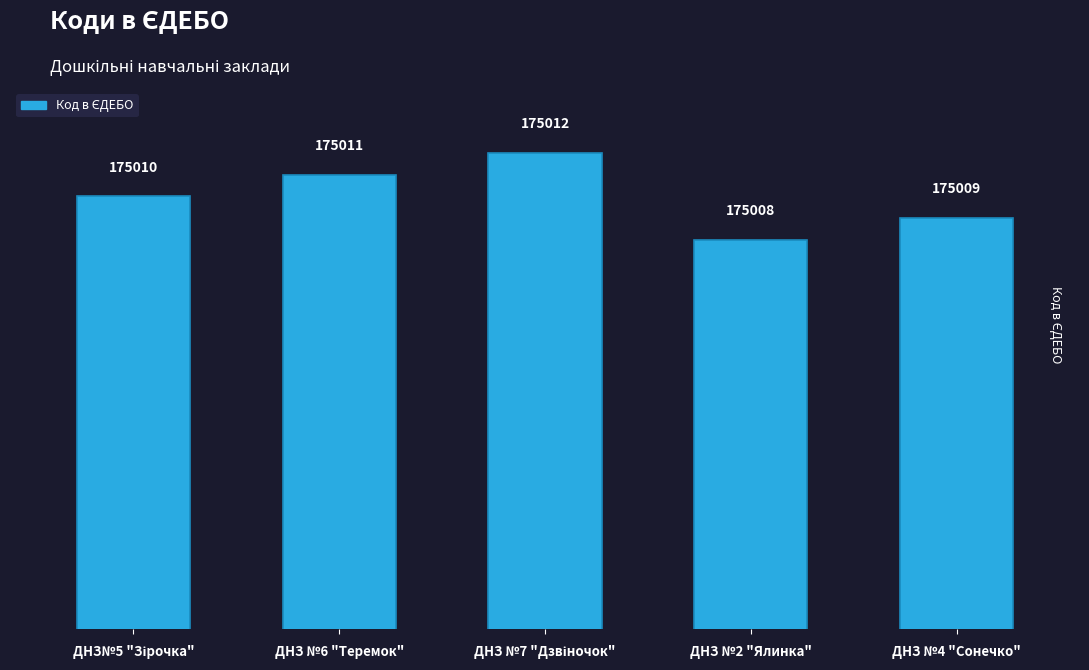

Count the number of categories in the chart.

5